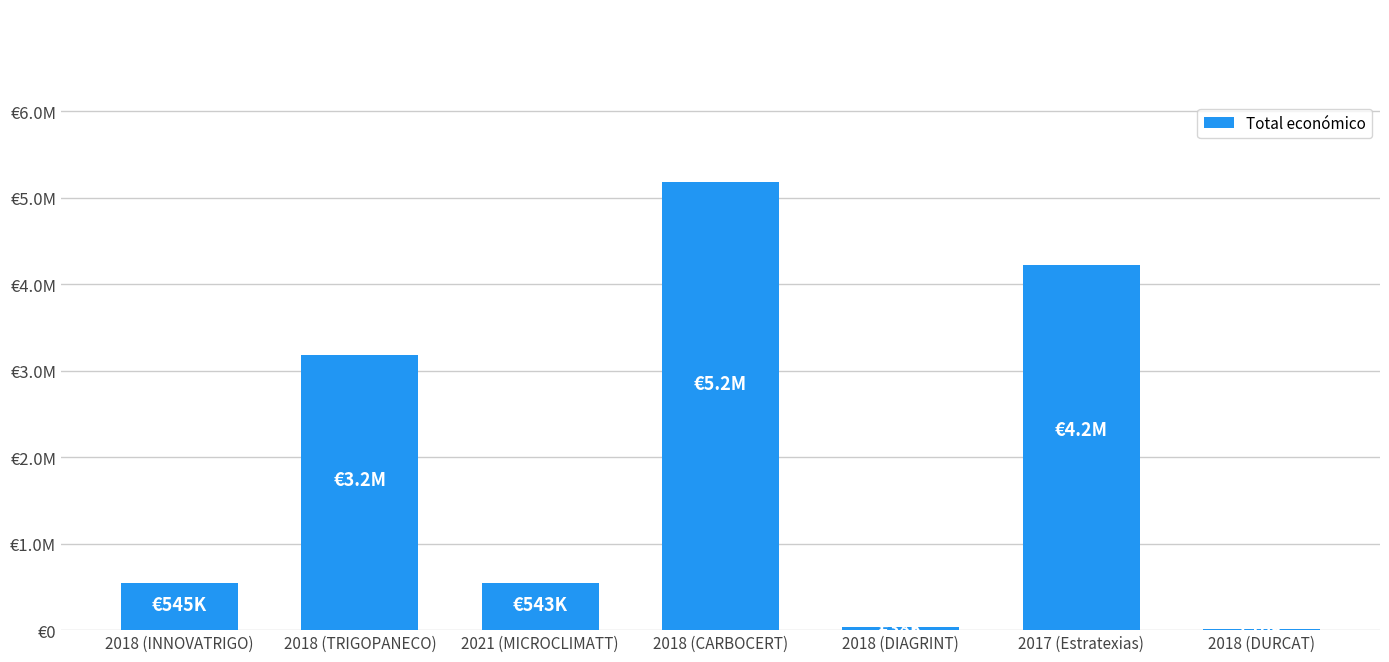

Reading right to left, what are all the values shown in this chart?

2018 (DURCAT)=10500.0	2017 (Estratexias)=4222425.0	2018 (DIAGRINT)=37924.1	2018 (CARBOCERT)=5187255.0	2021 (MICROCLIMATT)=543365.1	2018 (TRIGOPANECO)=3178596.0	2018 (INNOVATRIGO)=544637.8